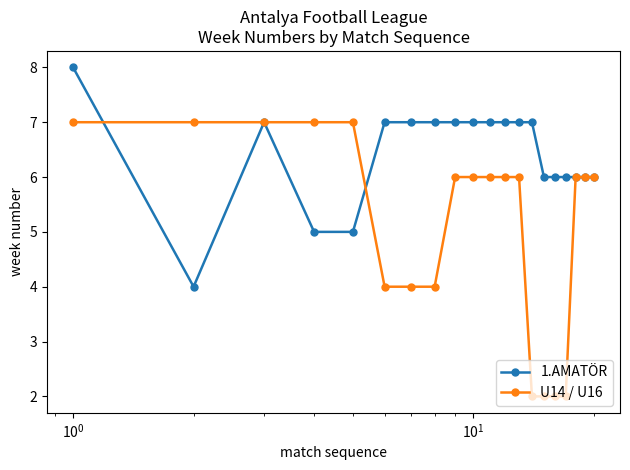

Which series has the widest spread of values?

U14 / U16